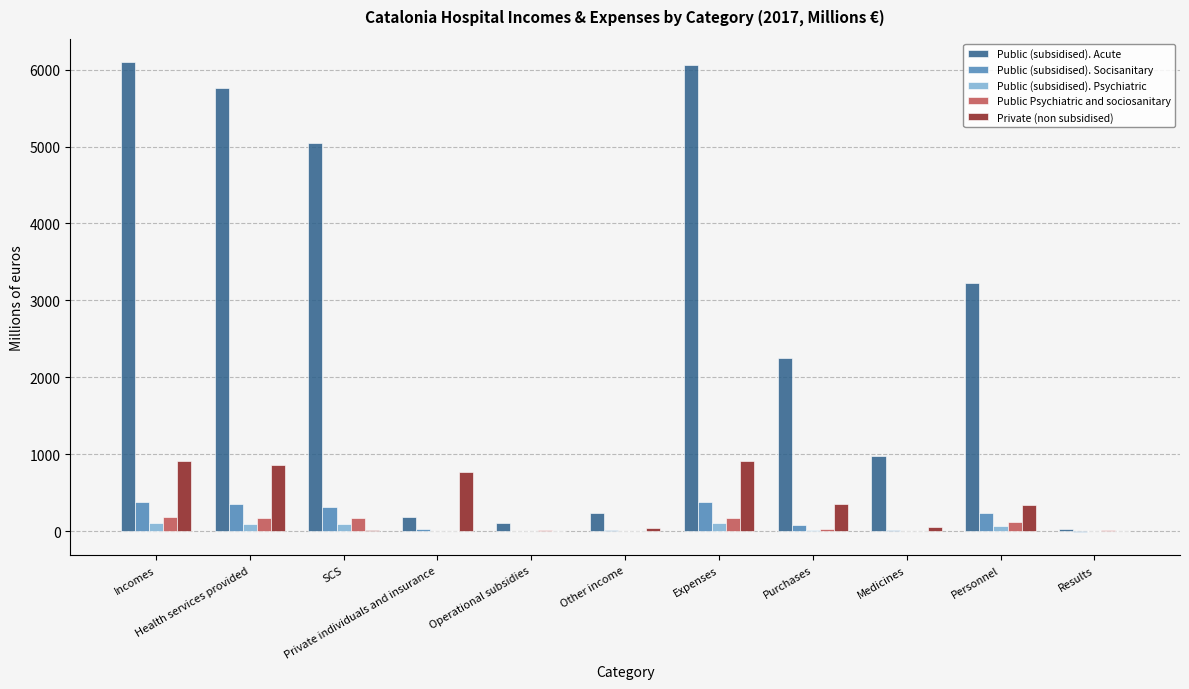

What is the greatest value displayed?

6096.8